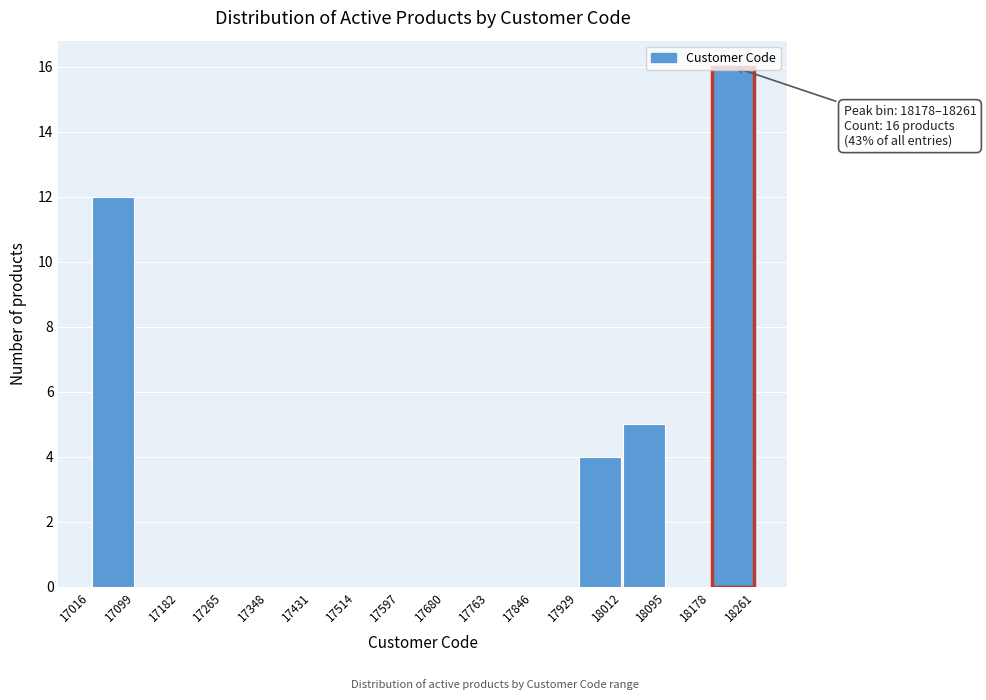

Over which range of the x-axis is the bar tallest?

18178 to 18261